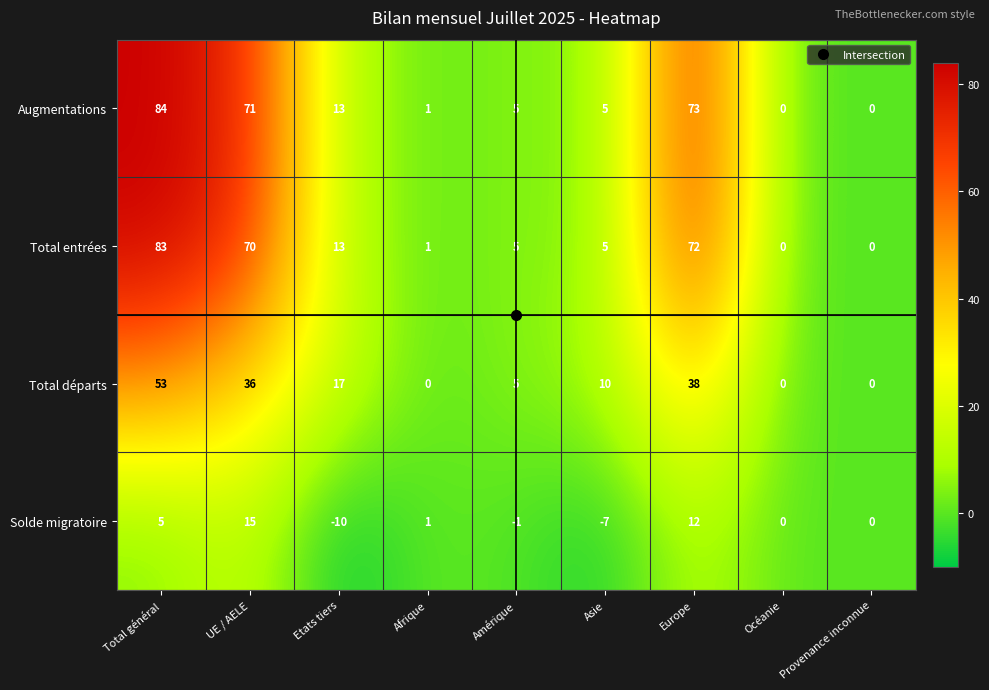

What is the difference between the Total entrées values at Etats tiers and Asie?

8